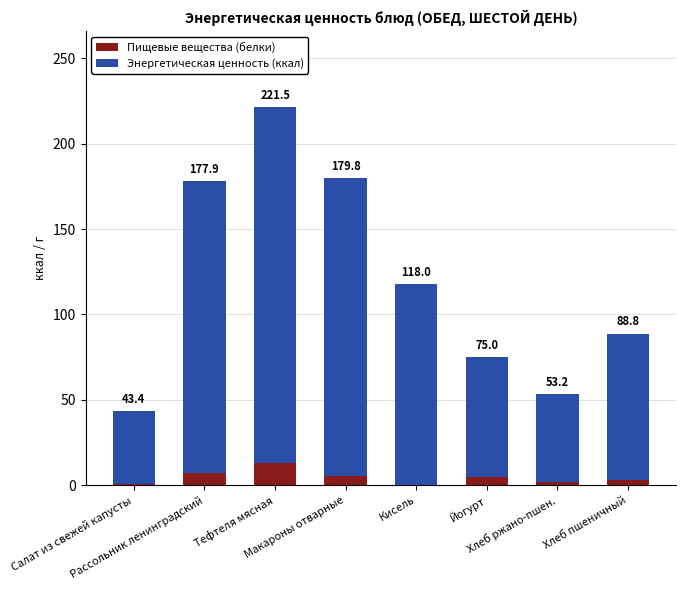

What are all the series names shown in the legend?

Пищевые вещества (белки), Энергетическая ценность (ккал)